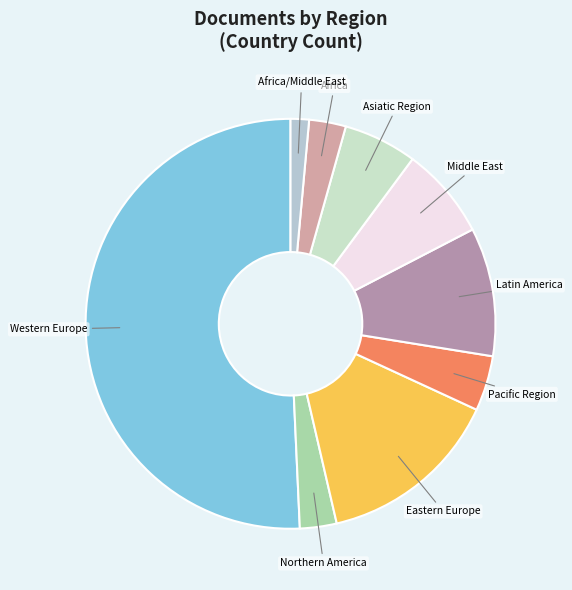

Do Latin America and Middle East together represent more than half of the pie?

No